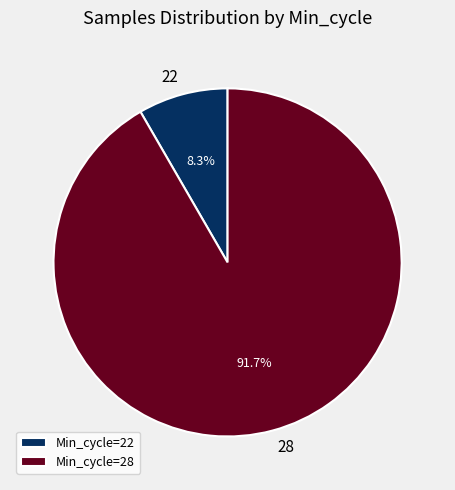

Which has a higher value, Min_cycle=28 or Min_cycle=22?

Min_cycle=28